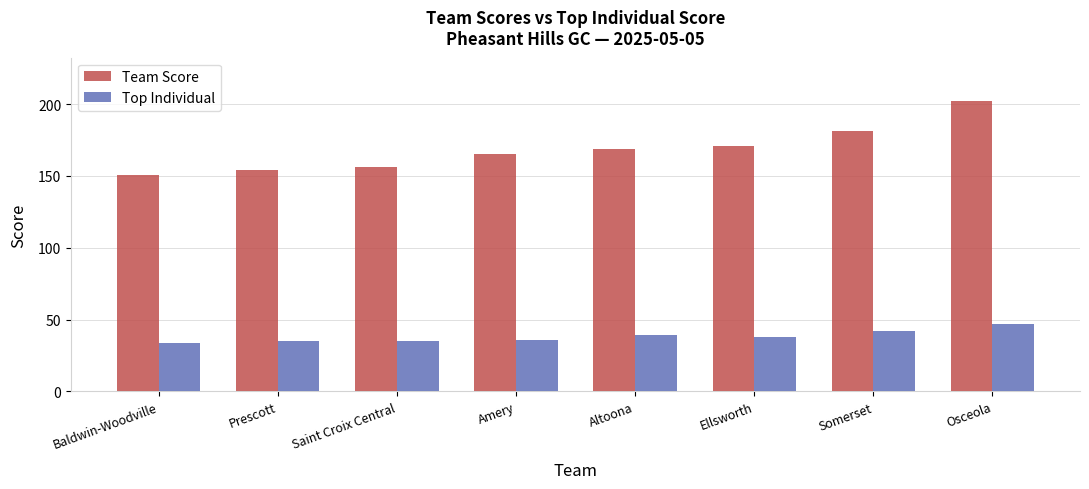

Which category has the highest value in the Team Score series?

Osceola